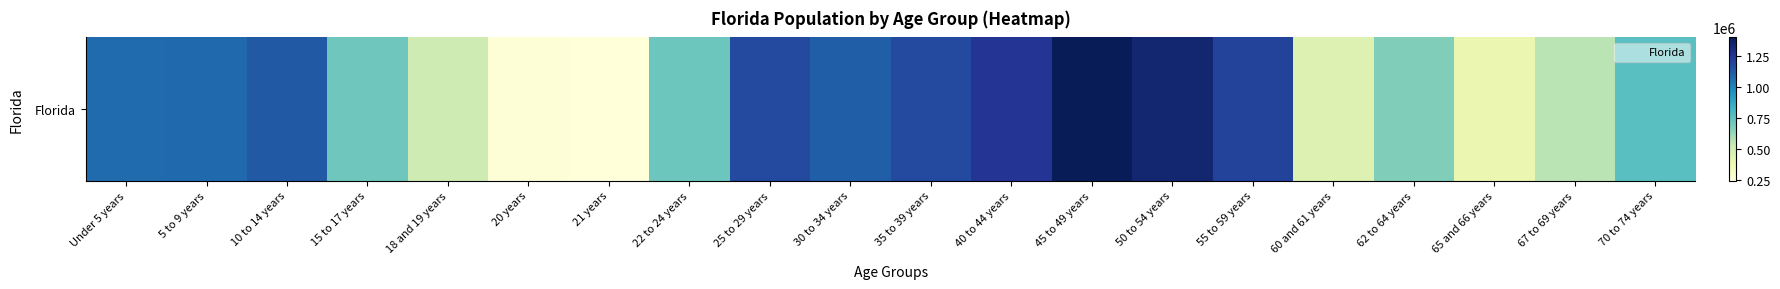

Rank the categories by value from lowest to highest.

21 years, 20 years, 65 and 66 years, 60 and 61 years, 18 and 19 years, 67 to 69 years, 62 to 64 years, 15 to 17 years, 22 to 24 years, 70 to 74 years, Under 5 years, 5 to 9 years, 30 to 34 years, 10 to 14 years, 35 to 39 years, 25 to 29 years, 55 to 59 years, 40 to 44 years, 50 to 54 years, 45 to 49 years